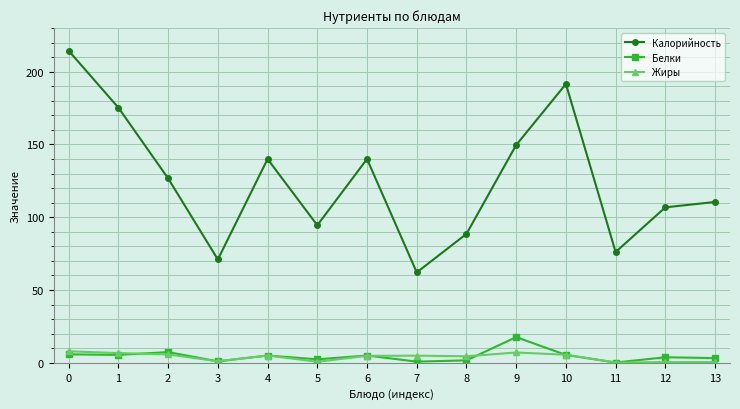

Rank the series by their maximum value, from highest to lowest.

Калорийность, Белки, Жиры